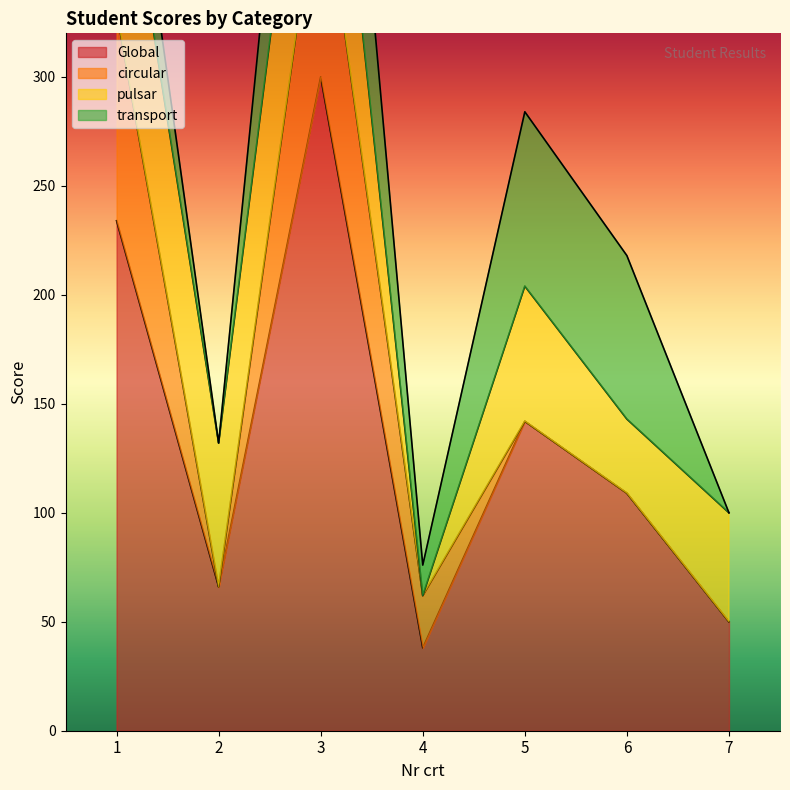

What is the difference between the maximum and minimum values in the circular series?

100